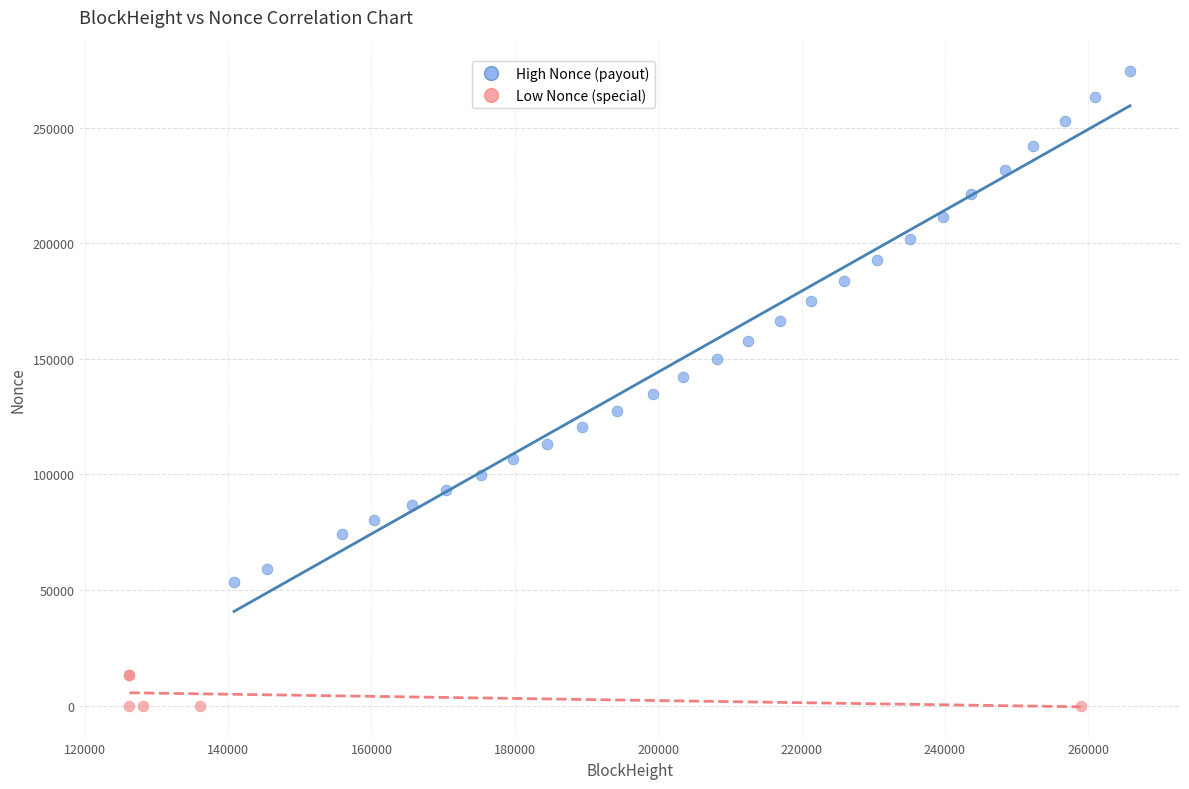

Which series has the largest Y range (max minus min)?

High Nonce (payout)